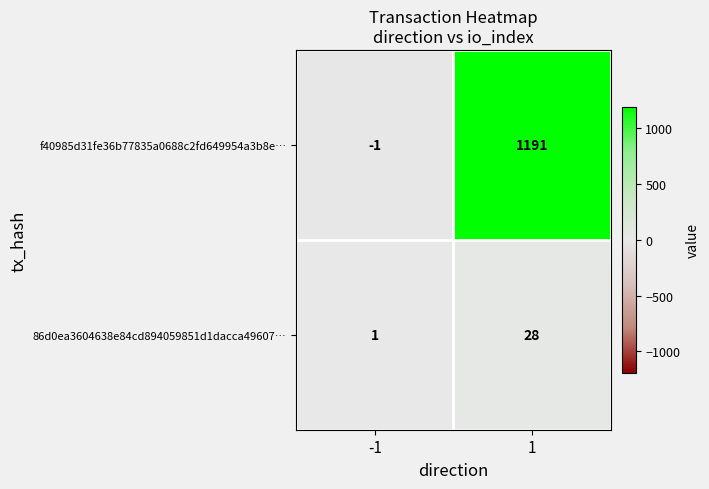

Reading right to left, what are all the values shown in this chart?

f40985d31fe36b77835a0688c2fd649954a3b8e…: 1=1191	-1=-1
86d0ea3604638e84cd894059851d1dacca49607…: 1=28	-1=1